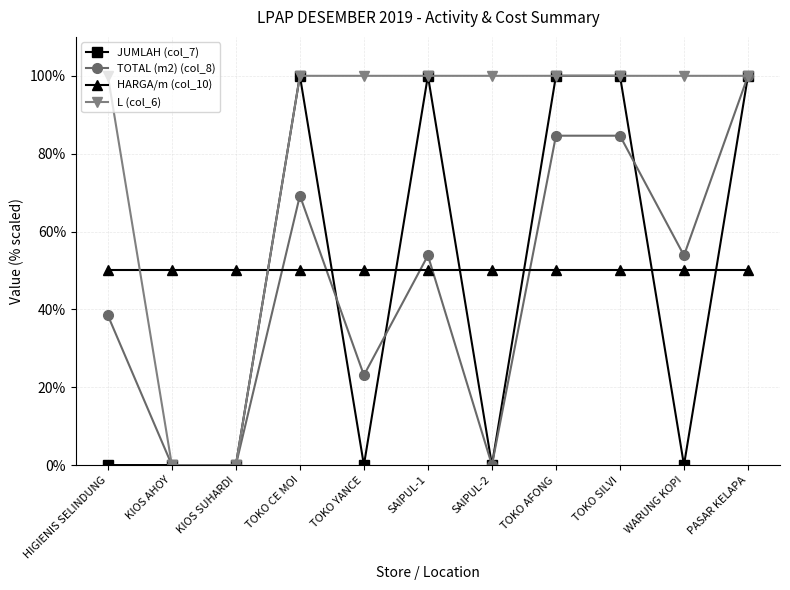

How many categories are shown in the chart?

11